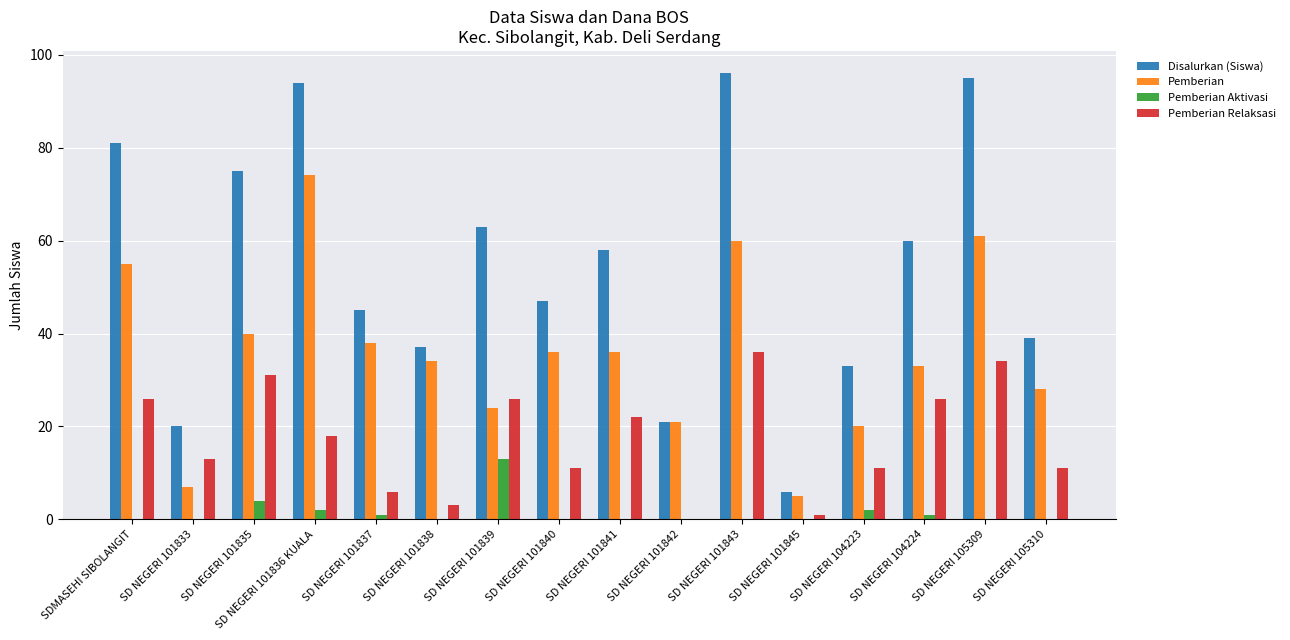

Are the bars horizontal?

No